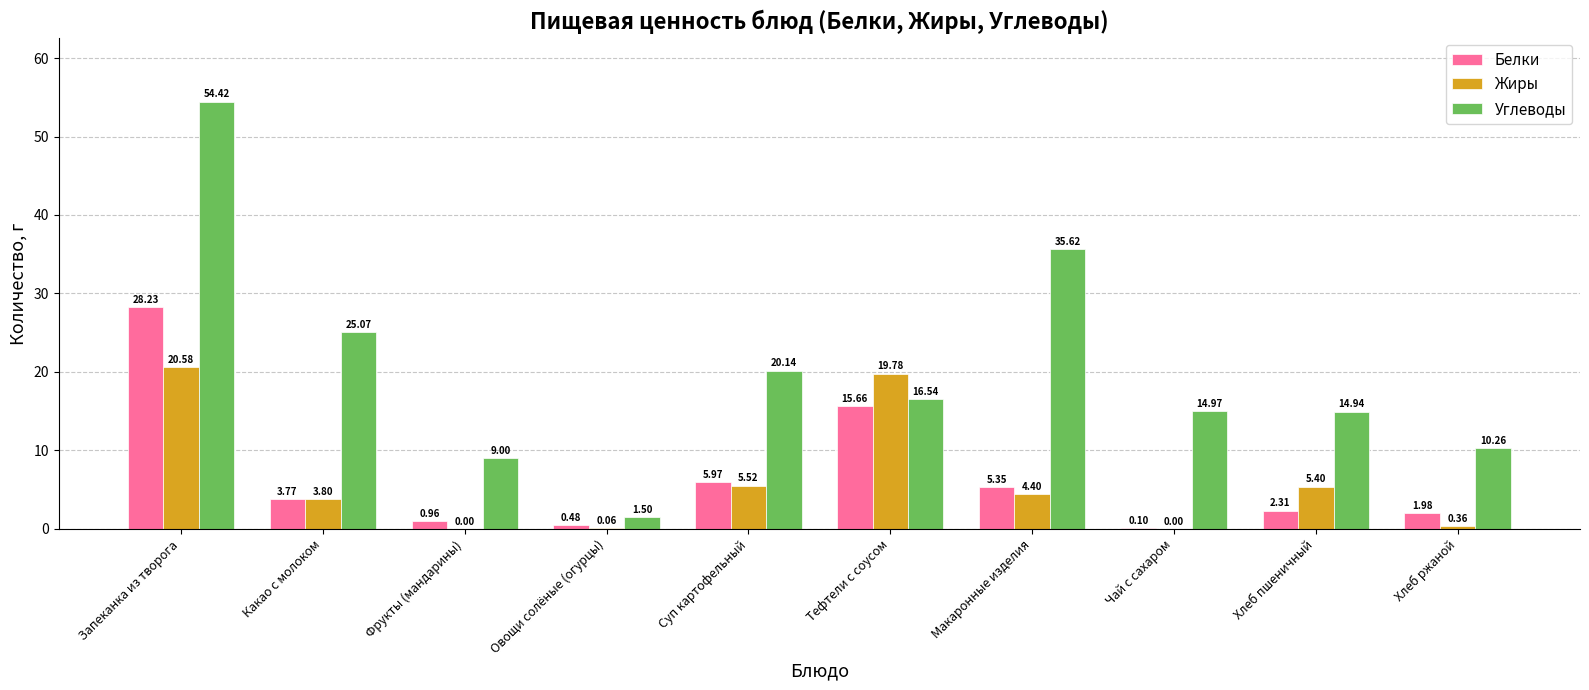

At which label is Жиры closest to 10?

Суп картофельный